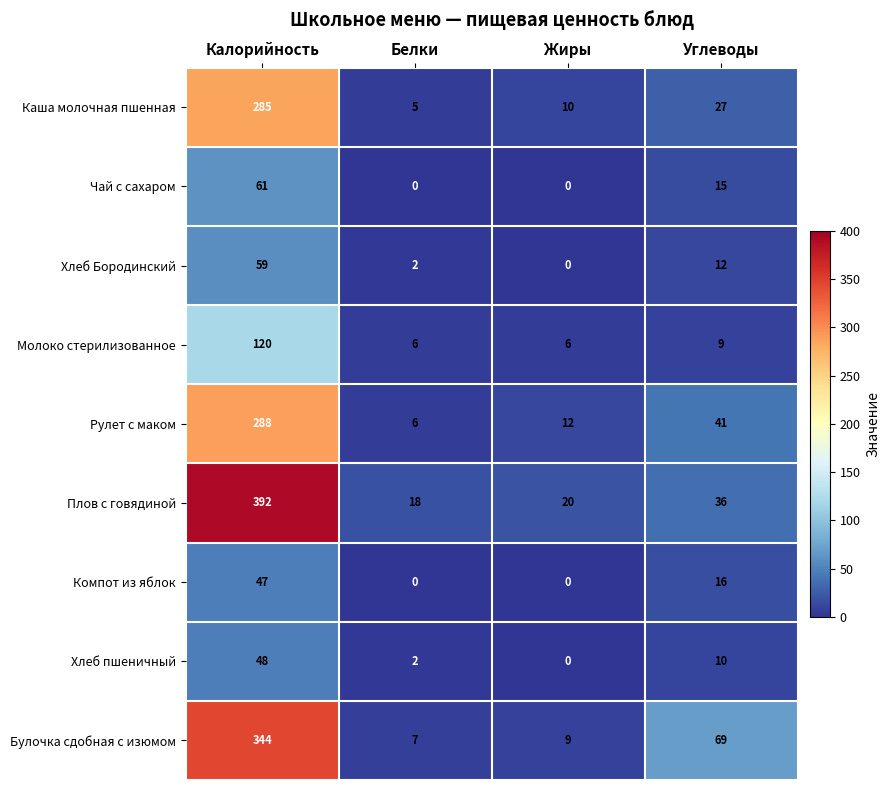

True or false: Компот из яблок has a value of 27 at Углеводы.

False